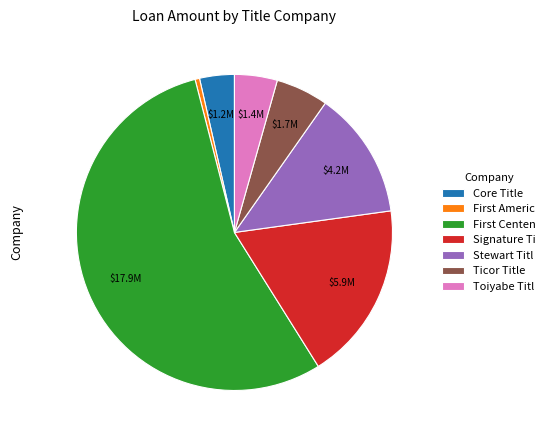

Rank the categories by value from highest to lowest.

First Centen, Signature Ti, Stewart Titl, Ticor Title, Toiyabe Titl, Core Title, First Americ